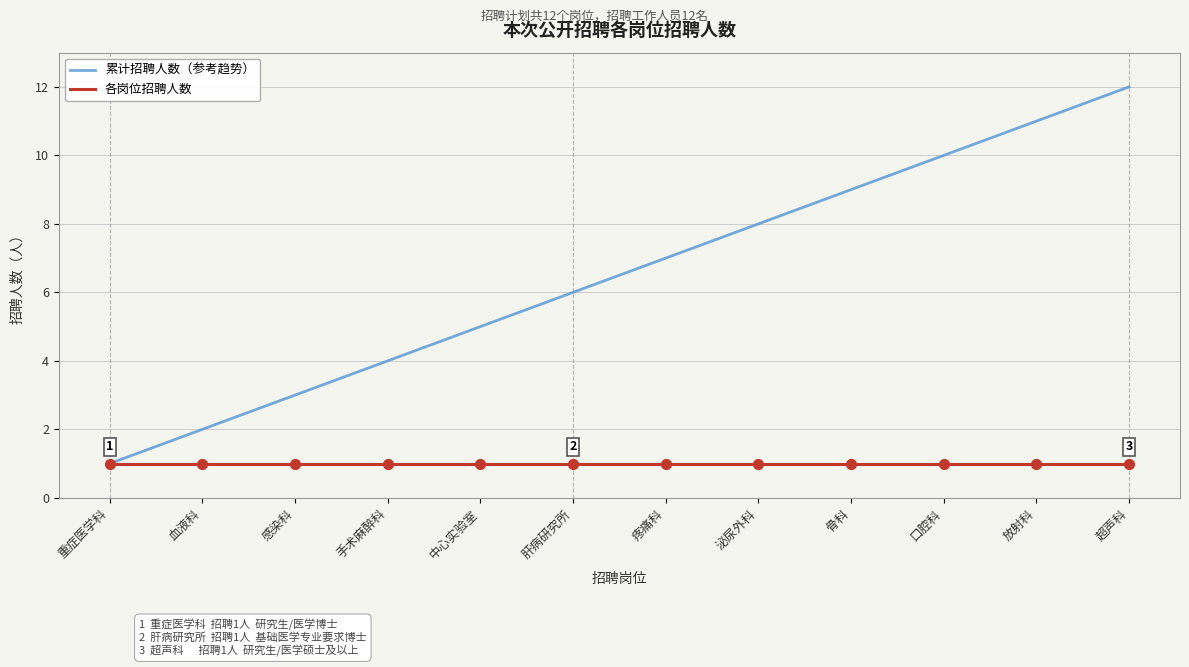

Is the value of 累计招聘人数（参考趋势） at 泌尿外科 greater than the value of 各岗位招聘人数 at 泌尿外科?

Yes